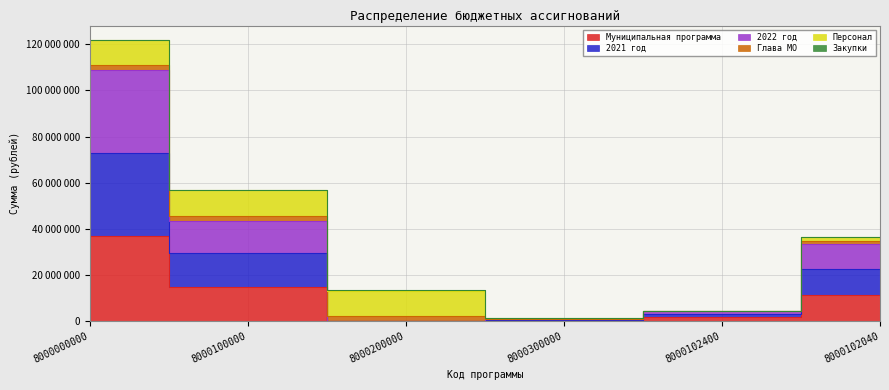

At which label does 2021 год reach its peak?

8000000000